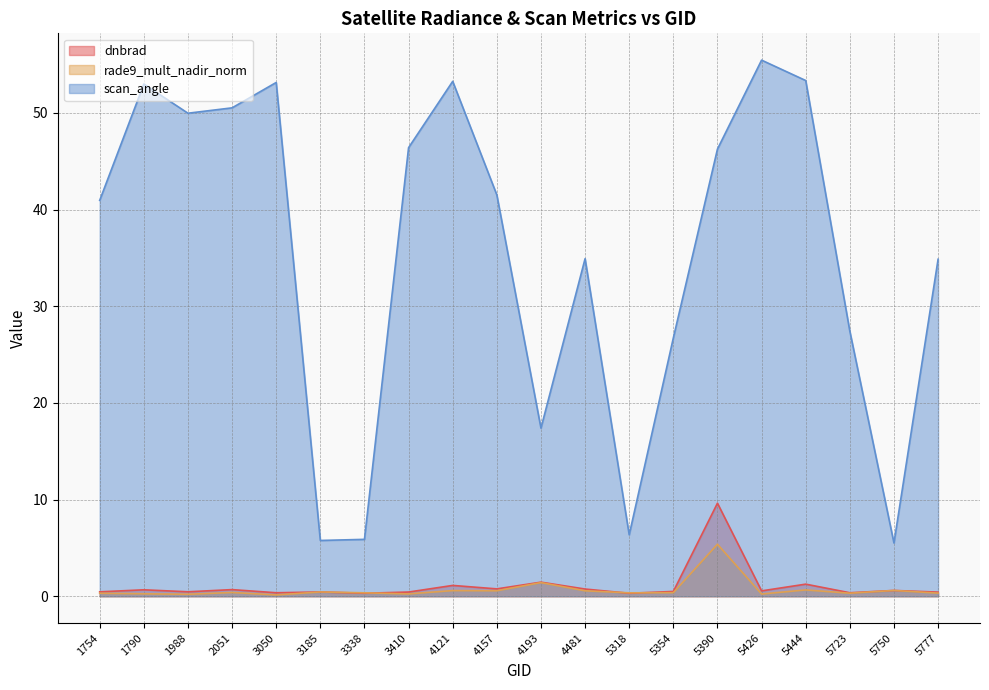

Where is the first local minimum for scan_angle?

1988